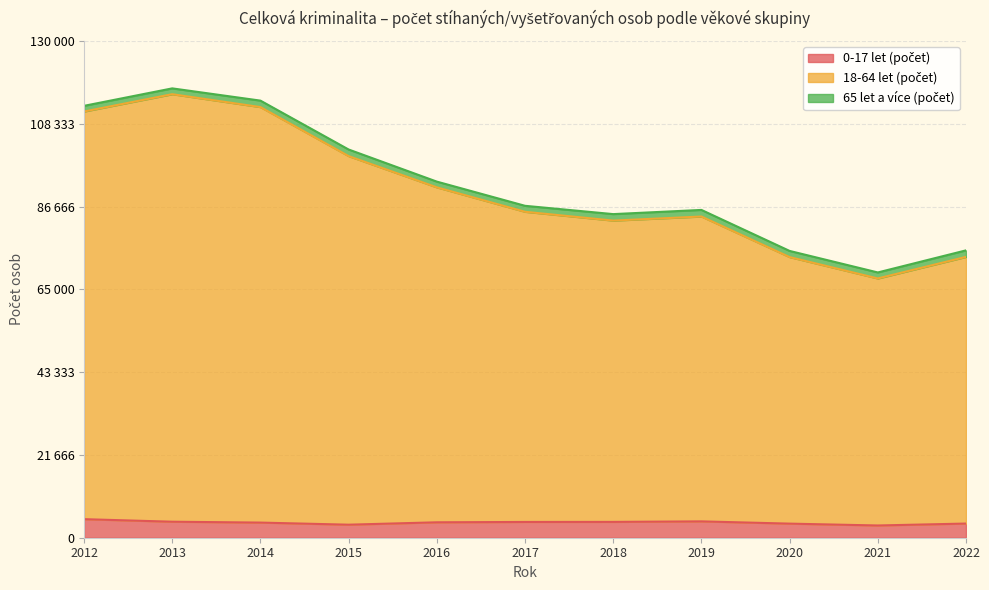

What is the sum of the 0-17 let (počet) values at 2016 and 2020?

7724